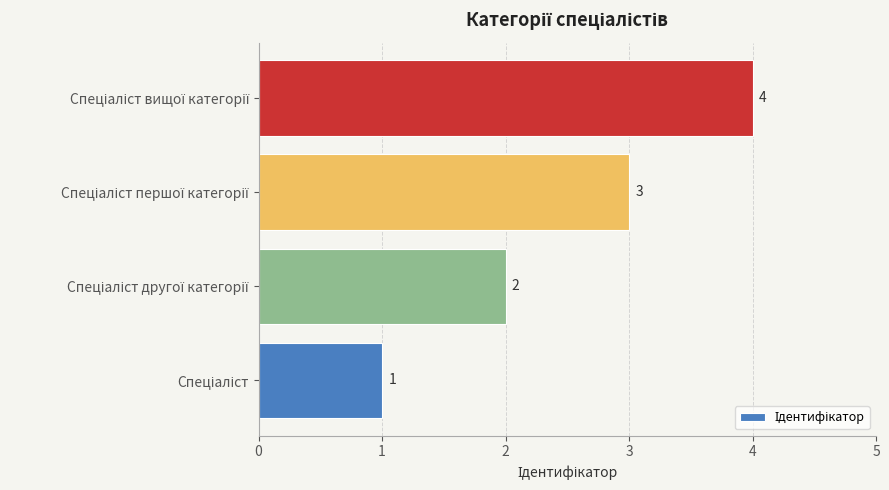

How many data points are less than 3?

2